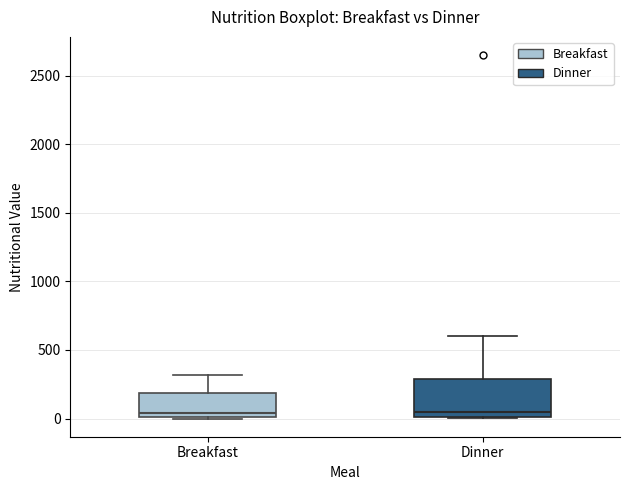

Which box is the tallest, from its lower edge to its upper edge?

Dinner